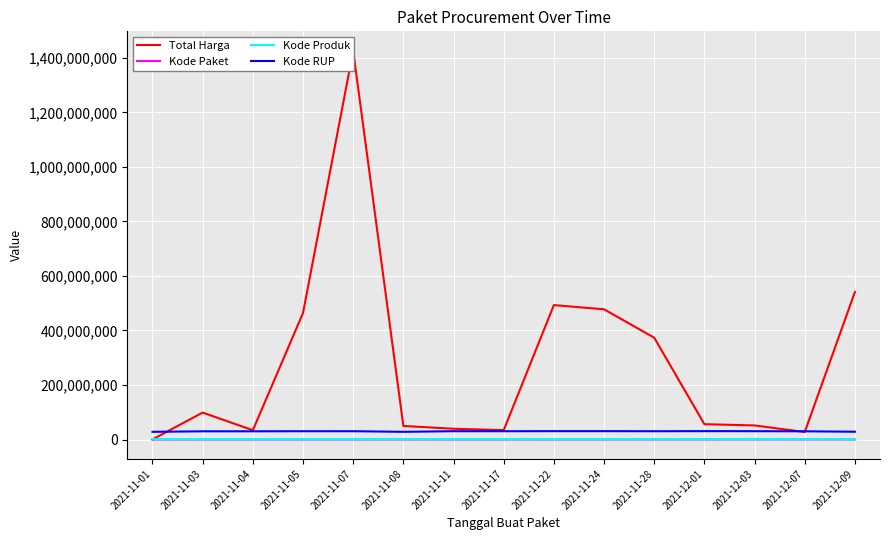

What is the label of the 15th point from the left?

2021-12-09